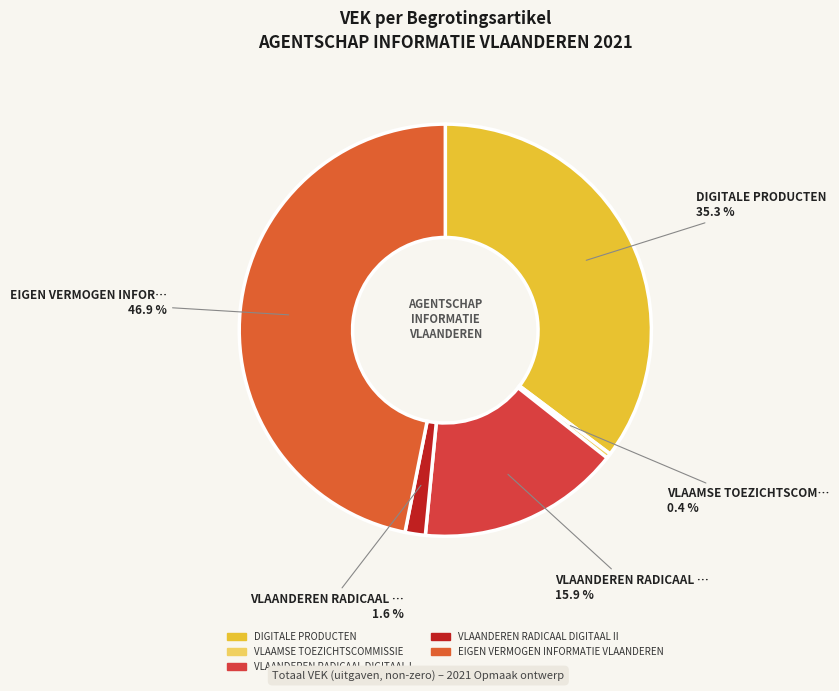

To the nearest percent, what is the difference between the largest and smallest slice percentages?

46%